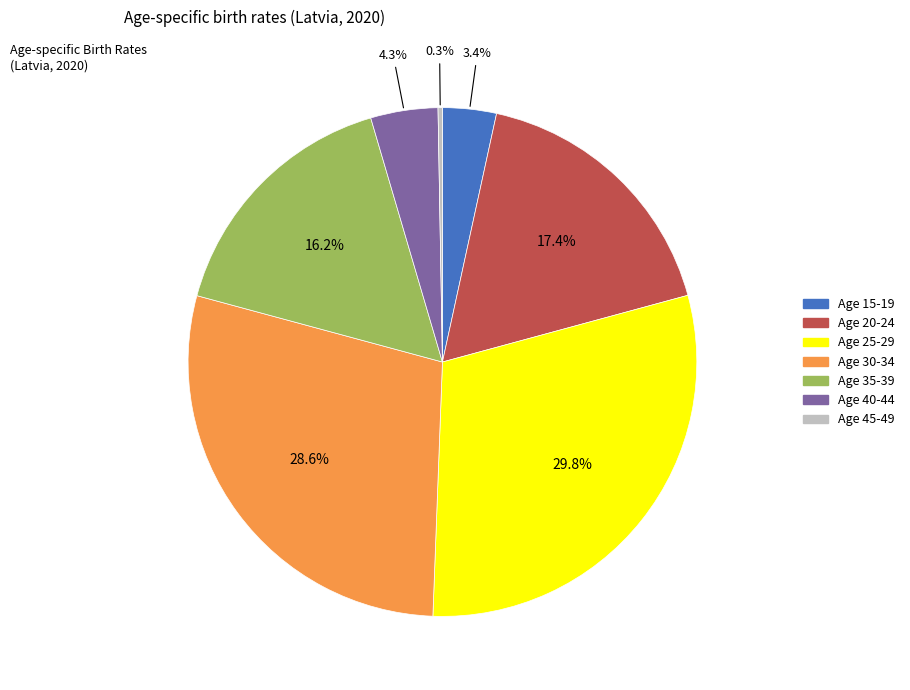

Does Age 35-39 account for over 50% of the chart?

No